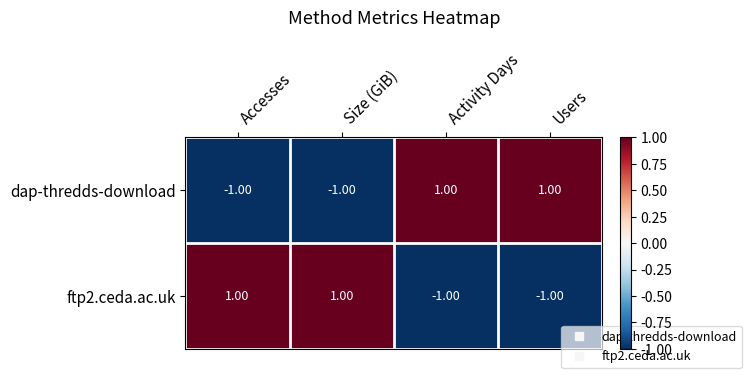

At how many categories does at least one series exceed 0?

4